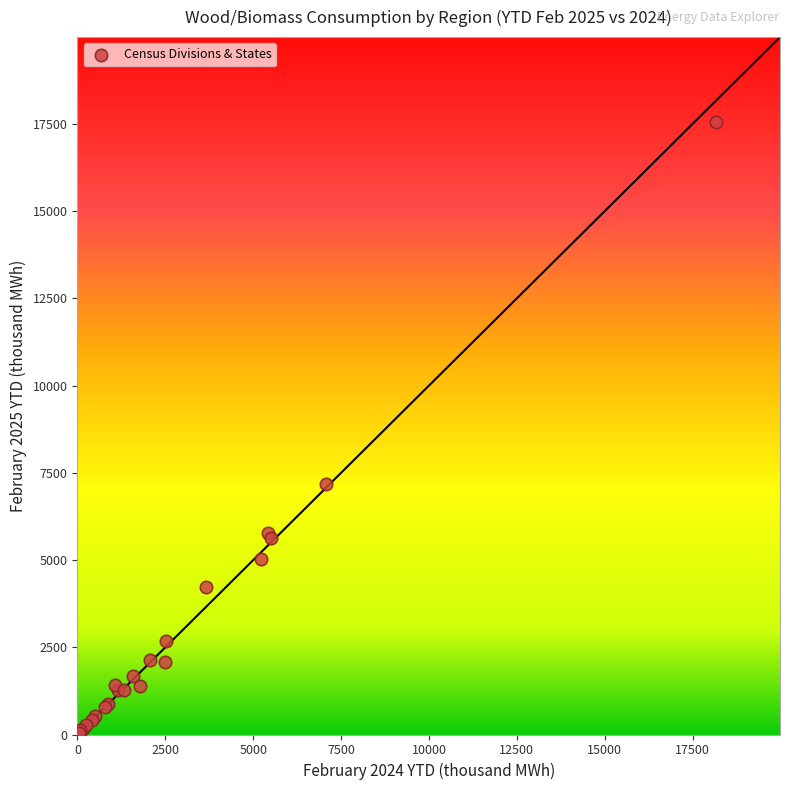

What Y value in the scatter plot is closest to 8795?

7174